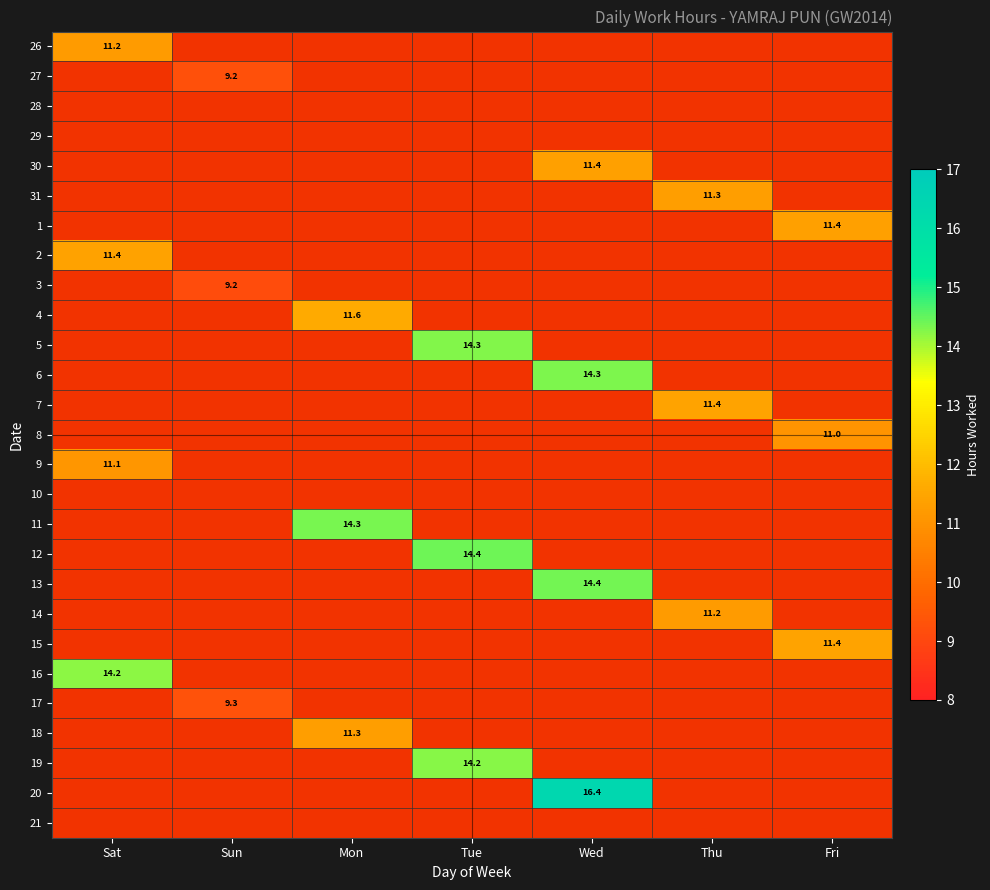

The value of 13 at Sat is 5.3. True or false?

False